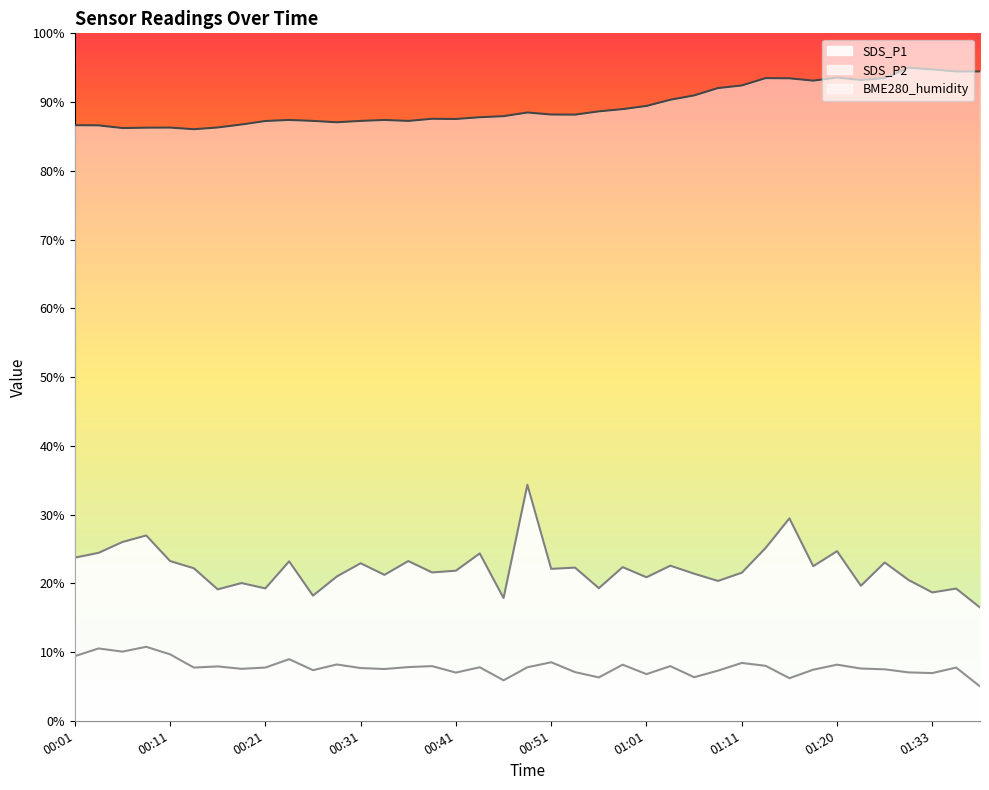

What is the maximum value for BME280_humidity?

95.0